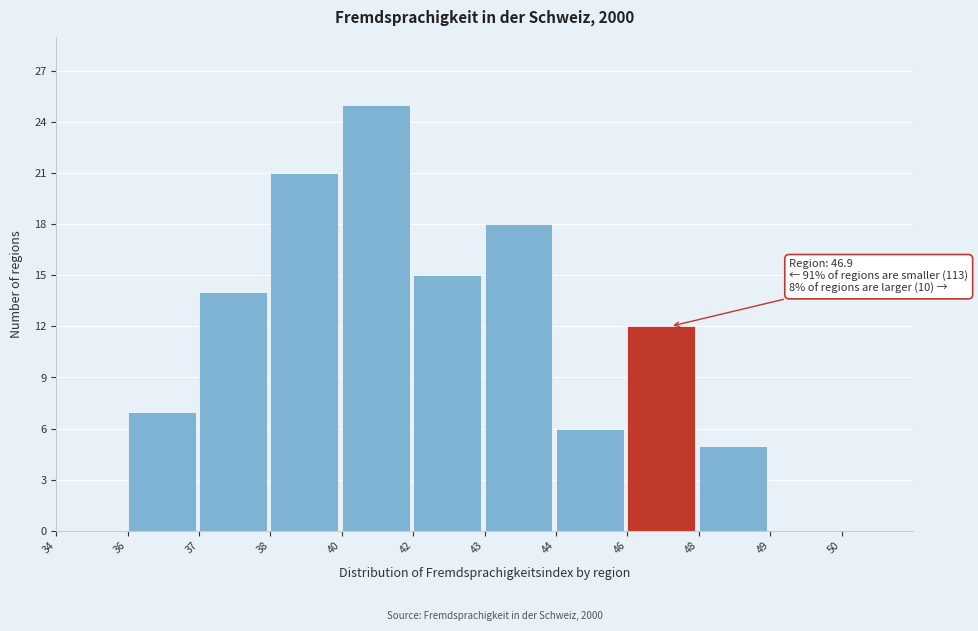

Reading left to right, transcribe all the data shown in this chart.

34=0	36=7	37=14	38=21	40=25	42=15	43=18	44=6	46=12	48=5	49=0	50=0